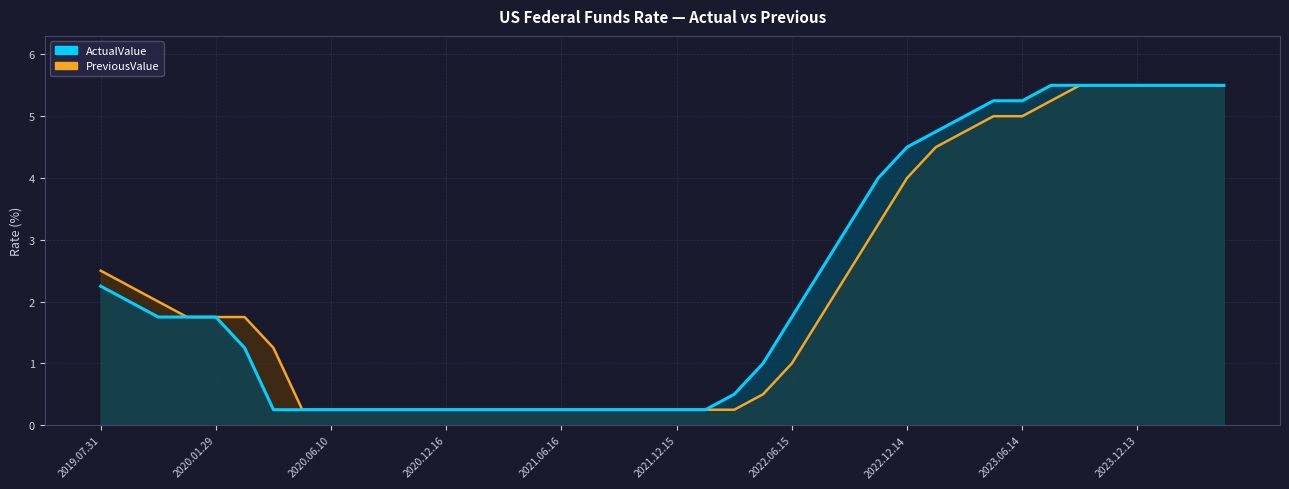

Where does the PreviousValue series first go above 1?

2019.07.31